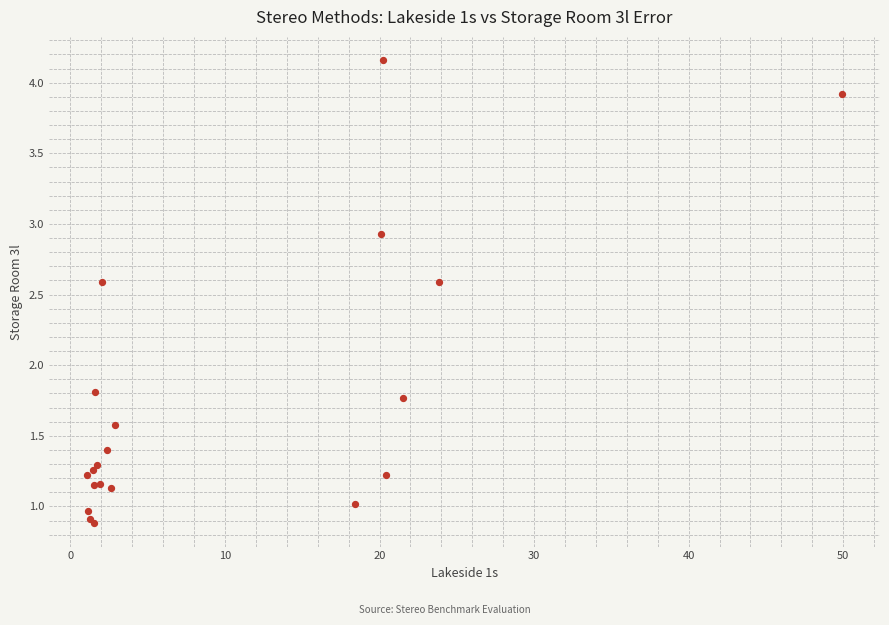

What Y value in the scatter plot is closest to 2?

1.8